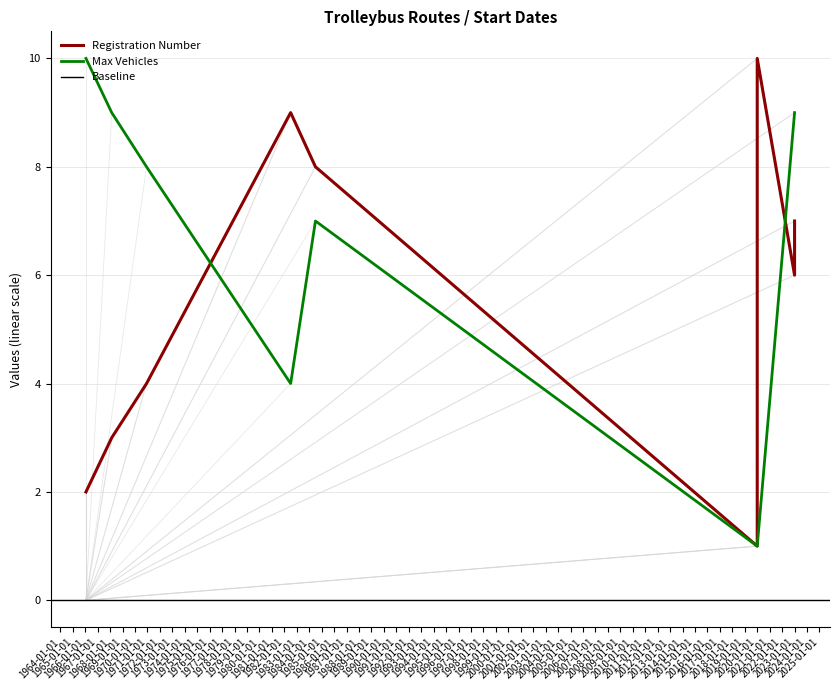

How many data points in Registration Number are above 6?

4